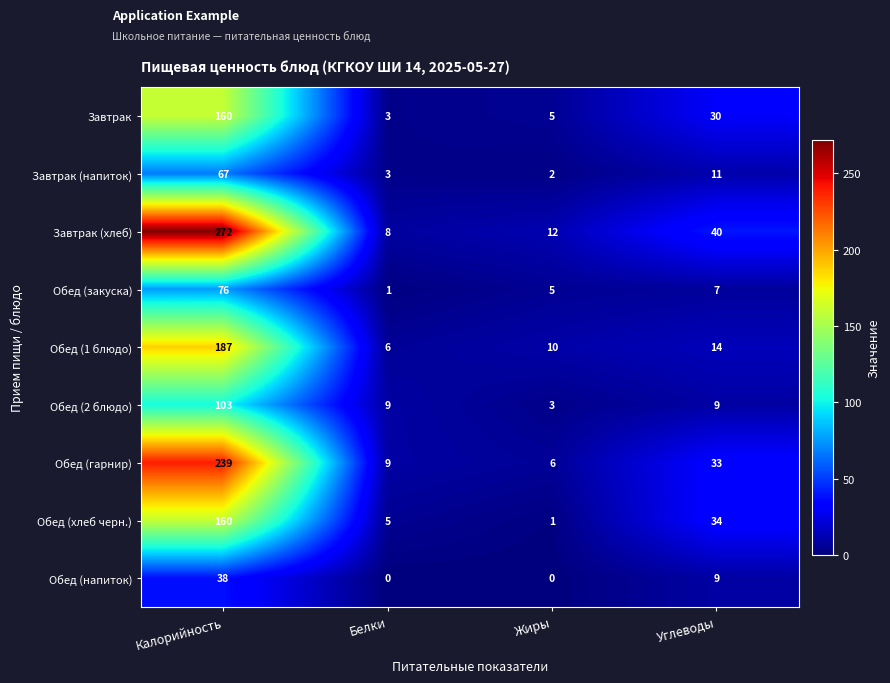

Rank the categories by Завтрак value from lowest to highest.

Белки, Жиры, Углеводы, Калорийность